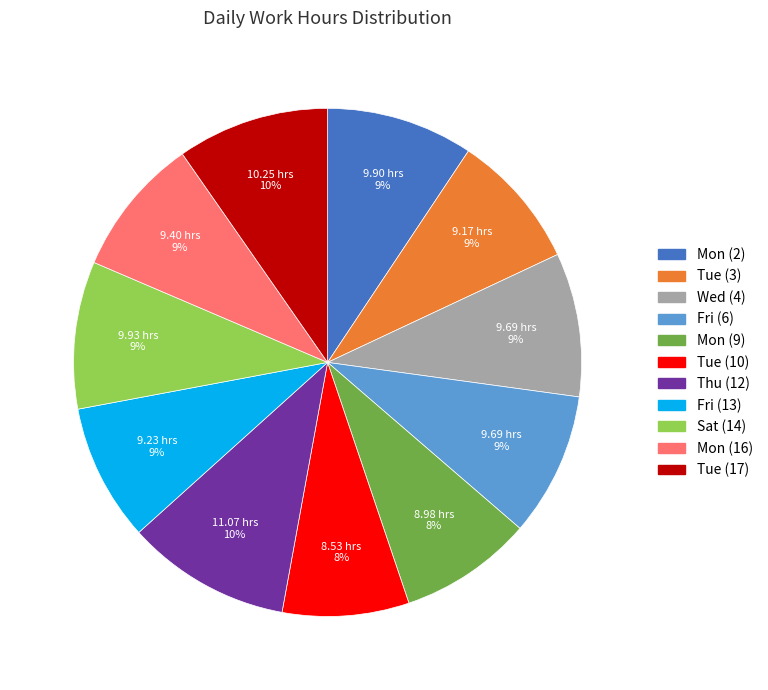

Is there any slice that represents more than half of the pie?

No